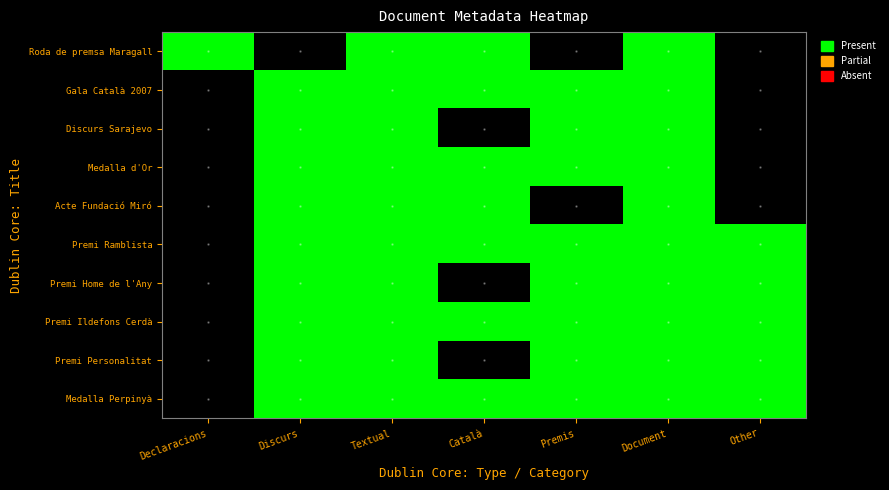

Rank the series by their maximum value, from lowest to highest.

Roda de premsa Maragall, Gala Català 2007, Discurs Sarajevo, Medalla d'Or, Acte Fundació Miró, Premi Ramblista, Premi Home de l'Any, Premi Ildefons Cerdà, Premi Personalitat, Medalla Perpinyà